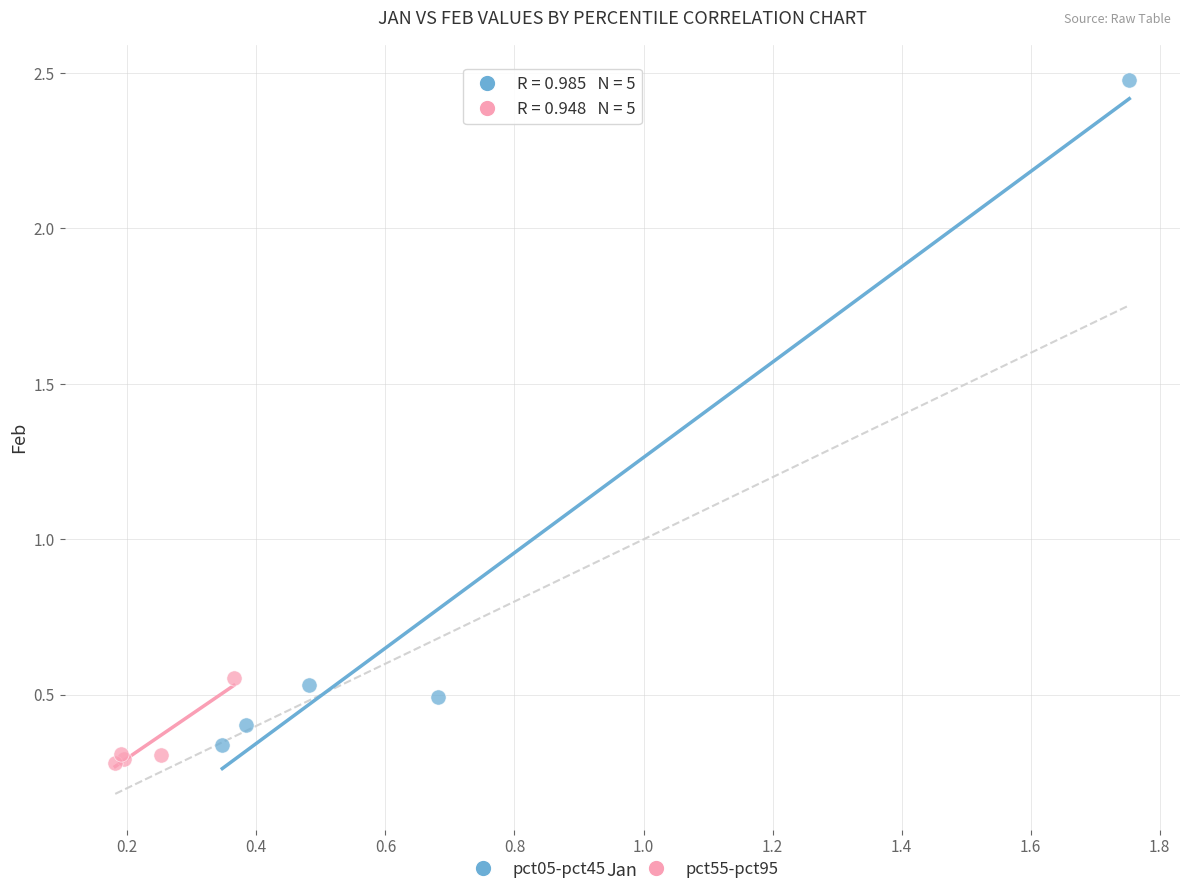

Which series contains the highest Y value?

pct05-pct45